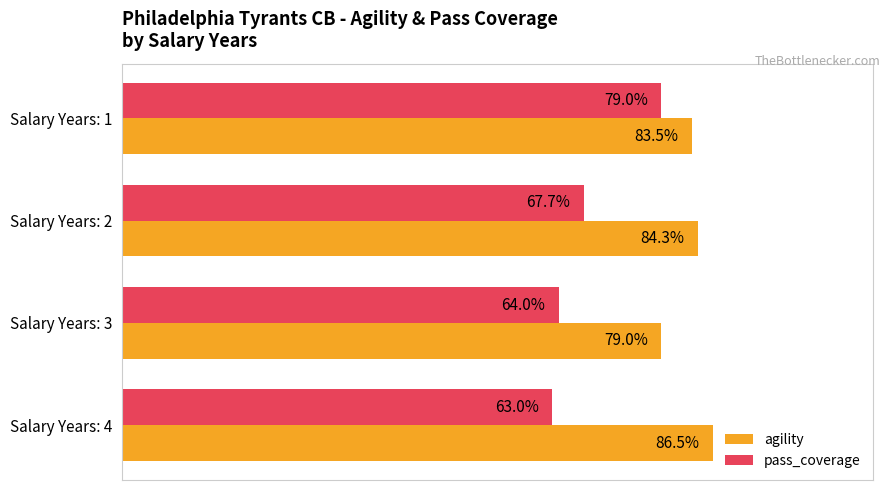

At which label is agility closest to 82?

Salary Years: 1